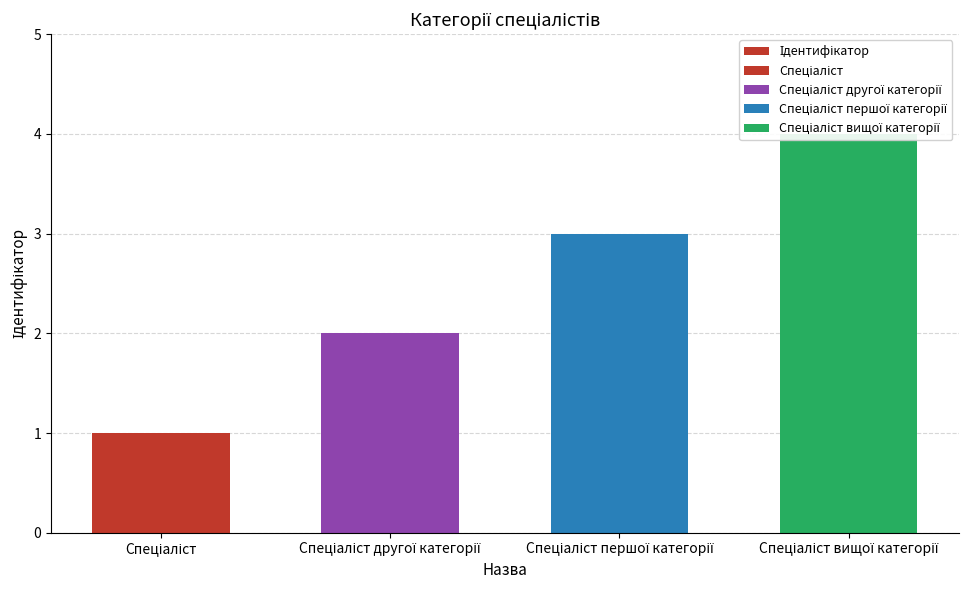

What is the label of the 1st bar from the right?

Спеціаліст вищої категорії